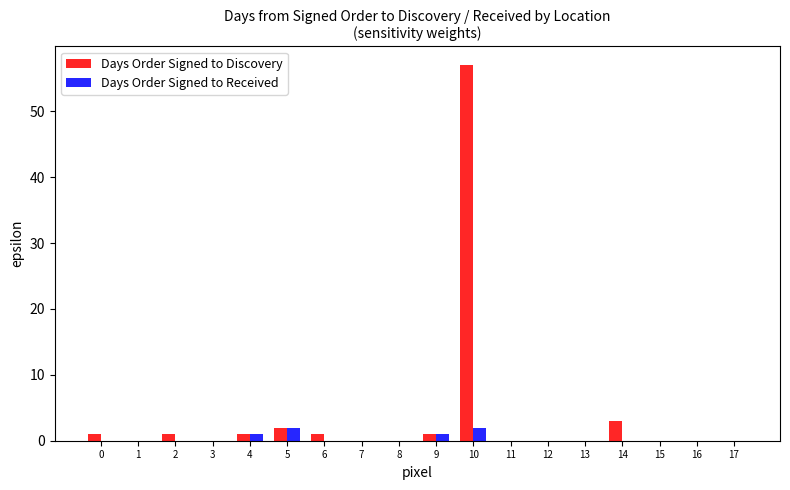

What is the highest value of the Days Order Signed to Discovery series?

57